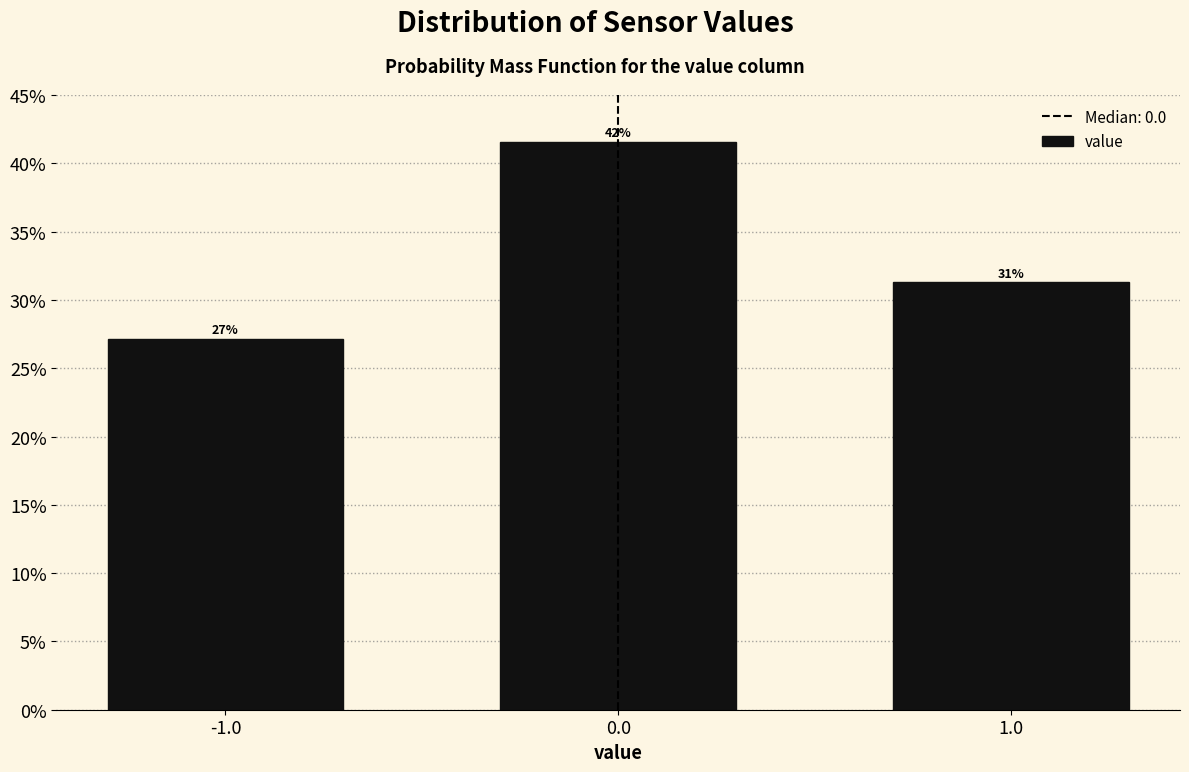

Does the chart contain any negative values?

No